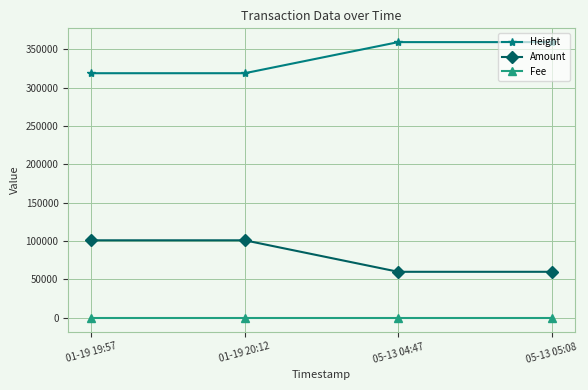

Rank the series by their maximum value, from highest to lowest.

Height, Amount, Fee